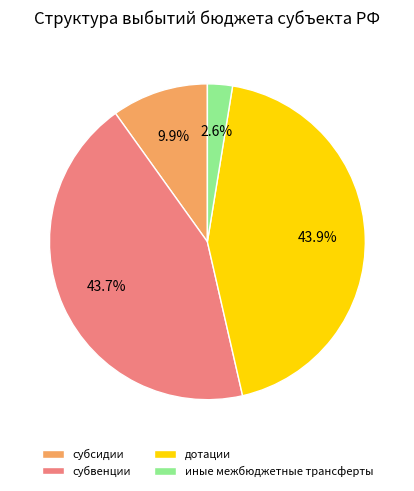

How many segments does this pie chart have?

4